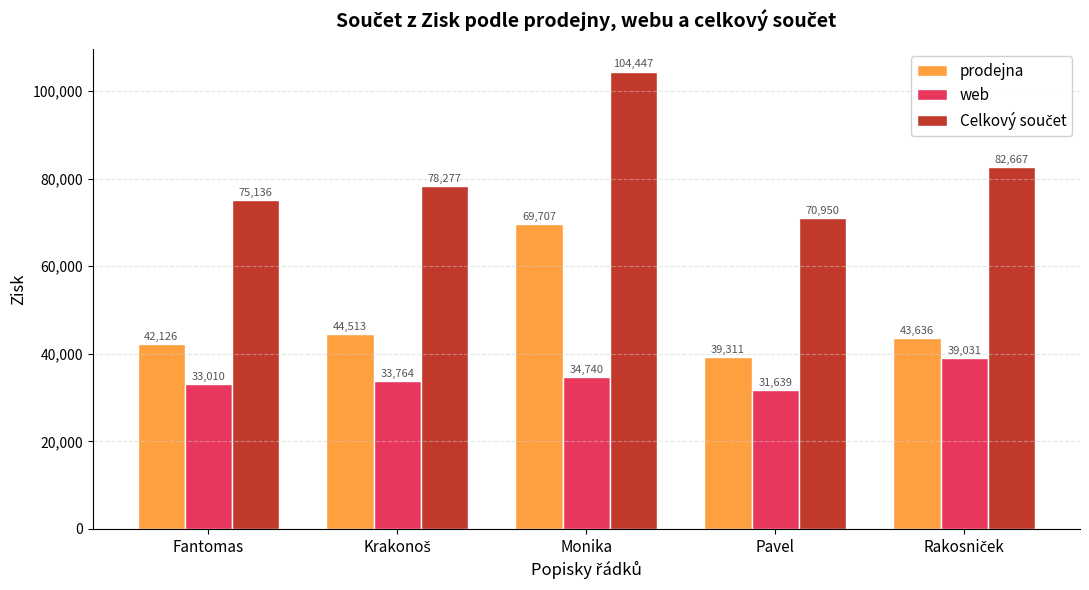

At how many categories does at least one series exceed 77004?

3